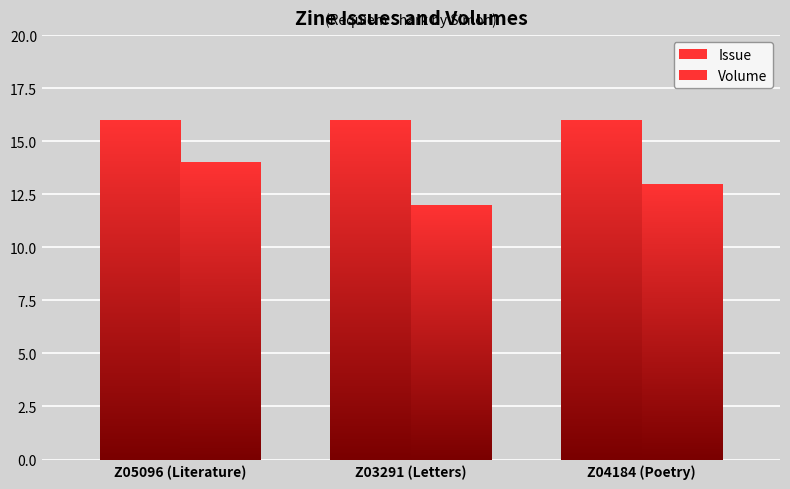

Which label corresponds to the smallest value in the chart?

Z03291 (Letters)